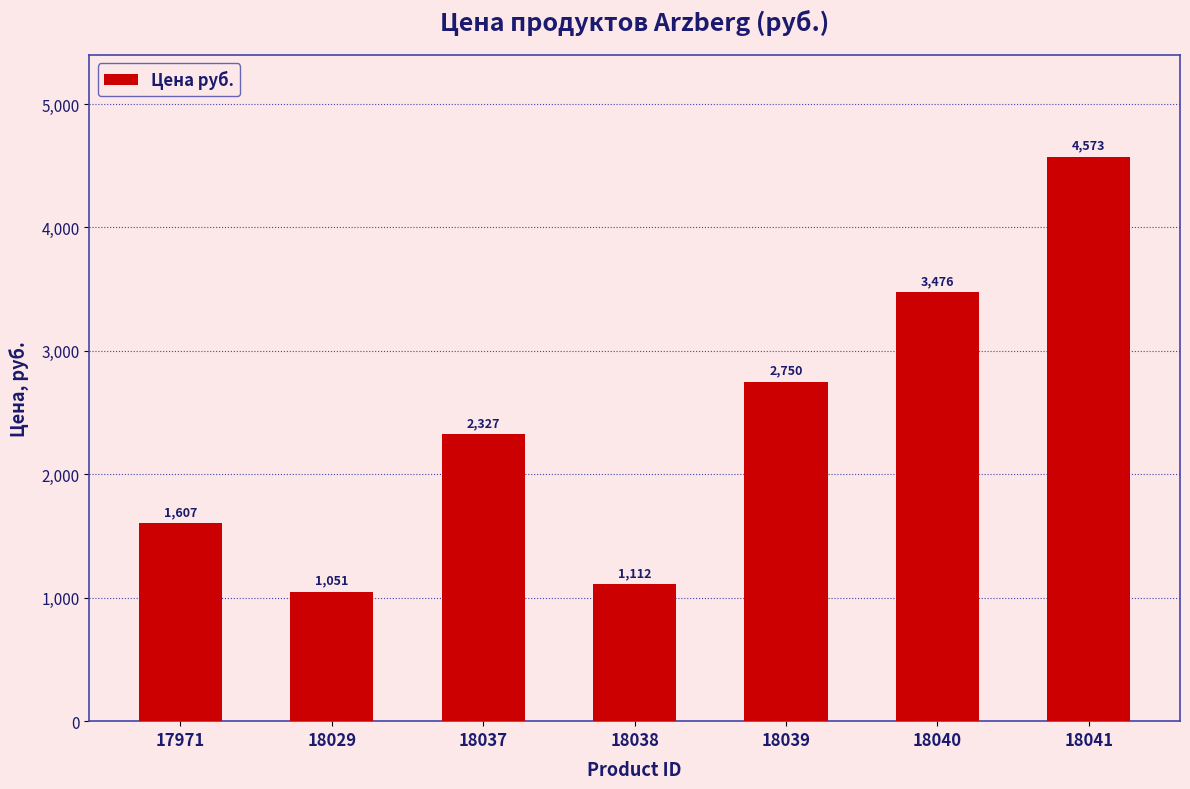

Are the bars grouped side by side (vs. stacked)?

No